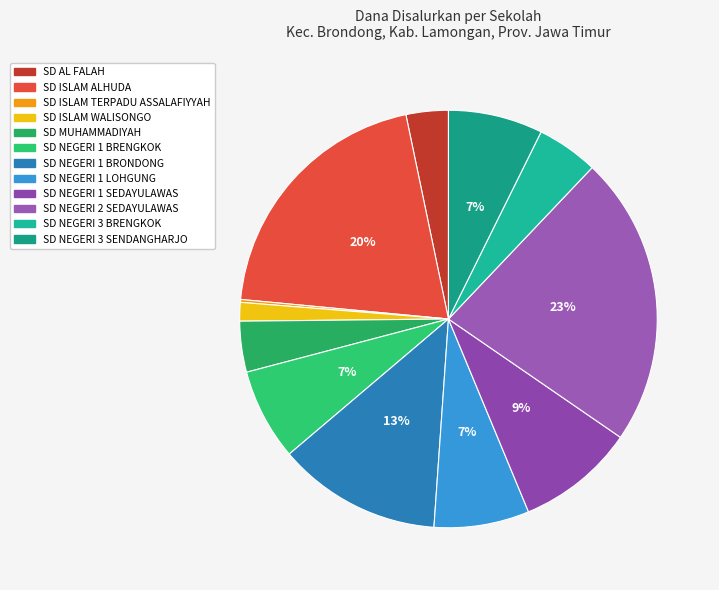

To the nearest percent, what portion does SD ISLAM ALHUDA represent?

20%